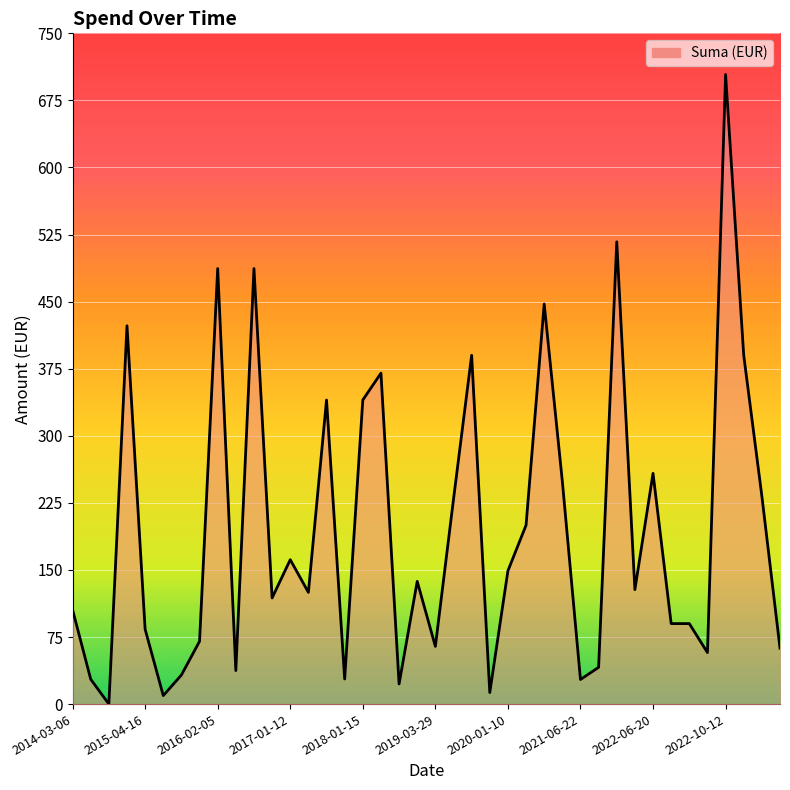

How many lines are shown in the chart?

1